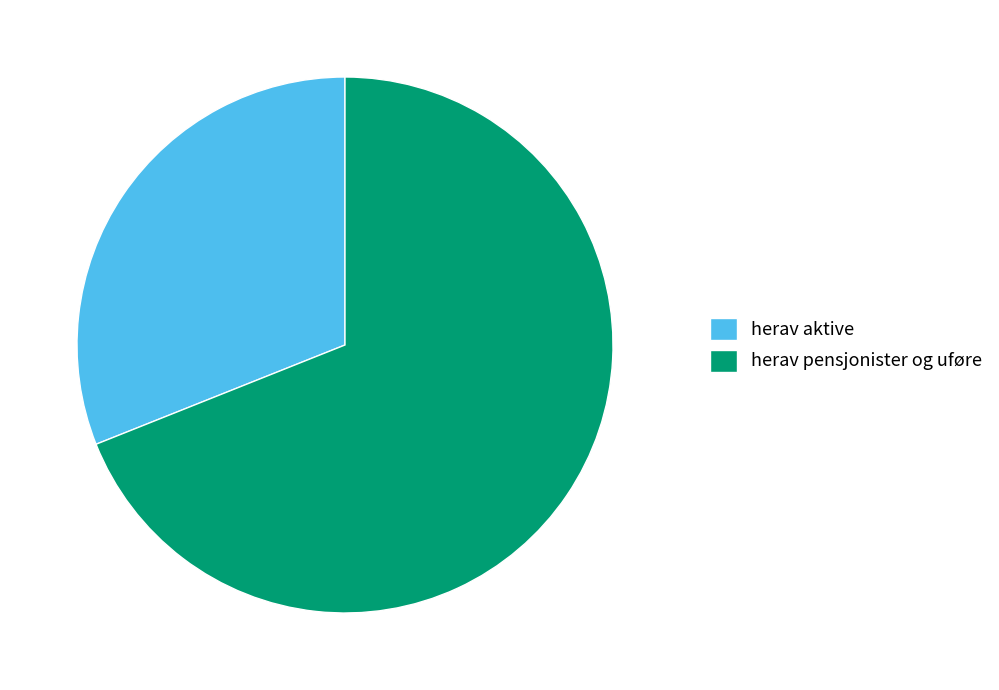

Combined, do herav aktive and herav pensjonister og uføre account for over 50%?

Yes